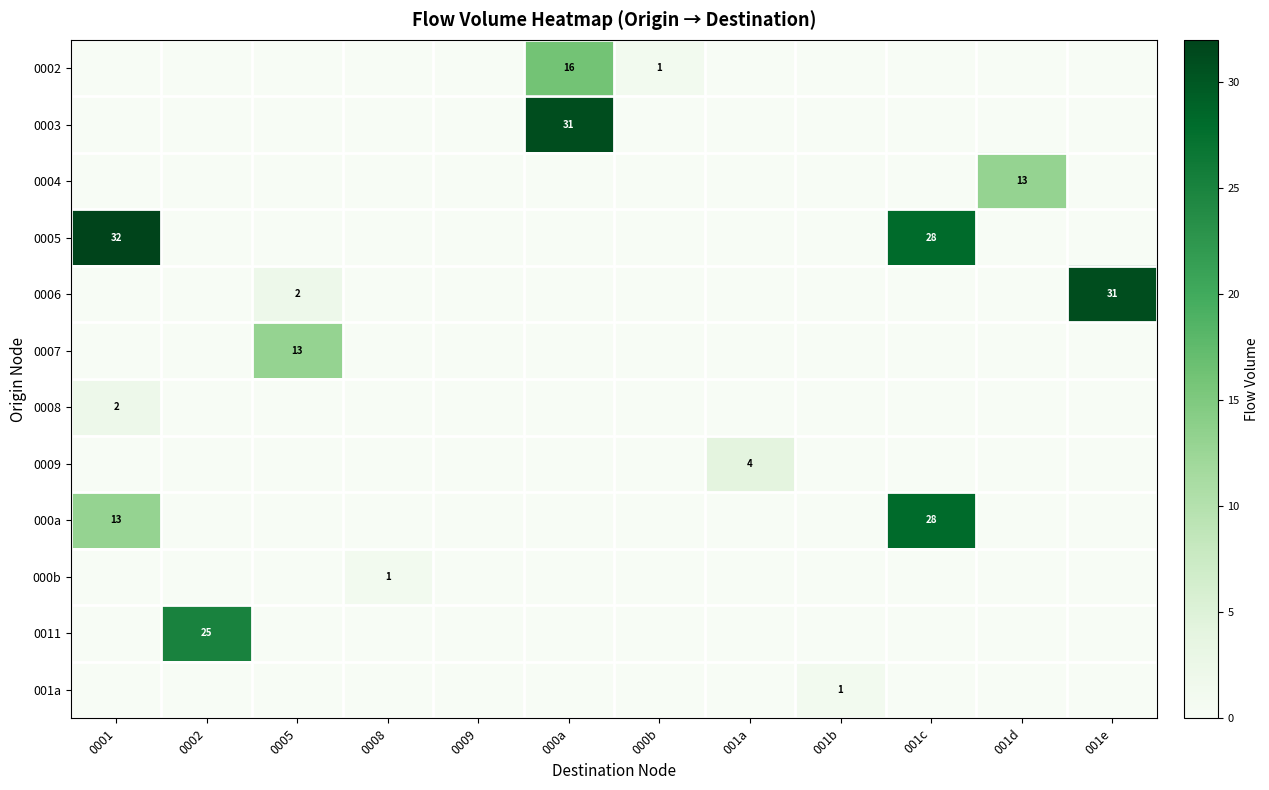

True or false: 000a has a value of 17 at 0001.

False